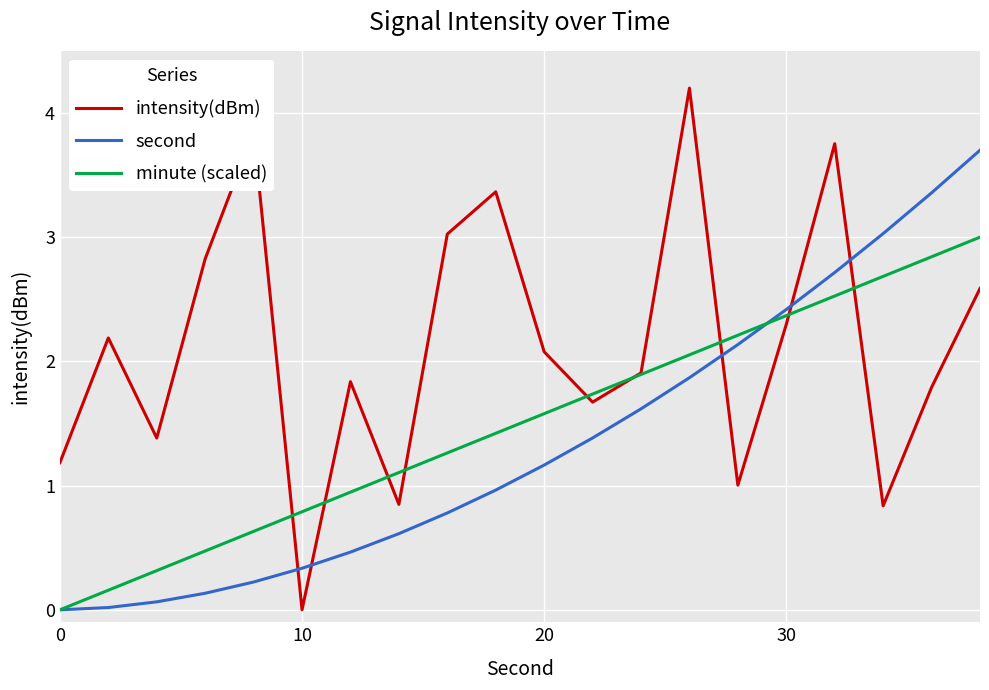

How many distinct data groups are displayed?

3